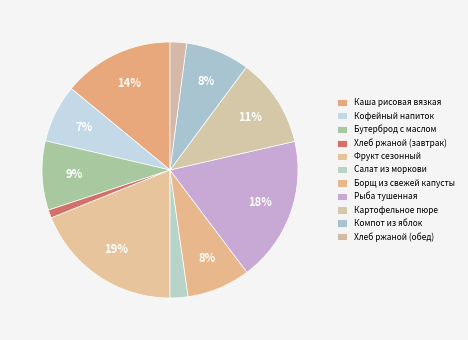

To the nearest percent, what is the difference between the largest and smallest slice percentages?

18%